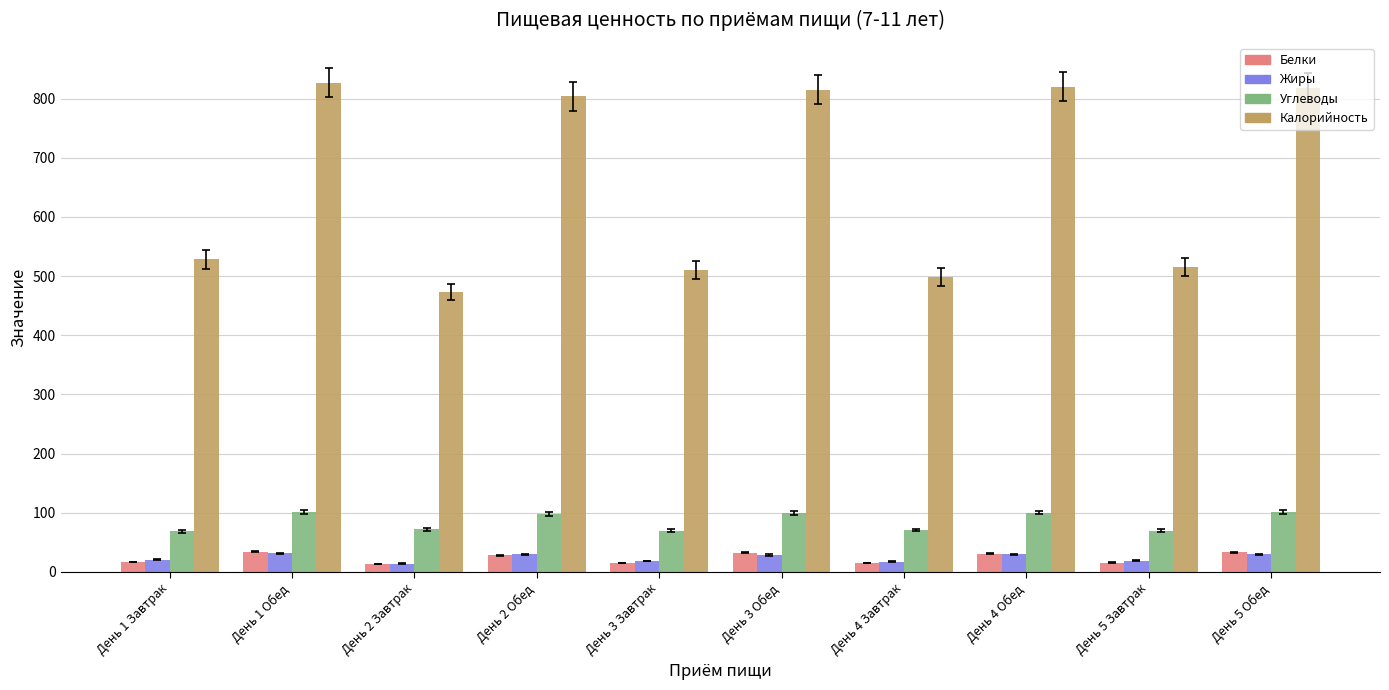

What is the difference between the Углеводы values at День 5 Завтрак and День 1 Обед?

31.6